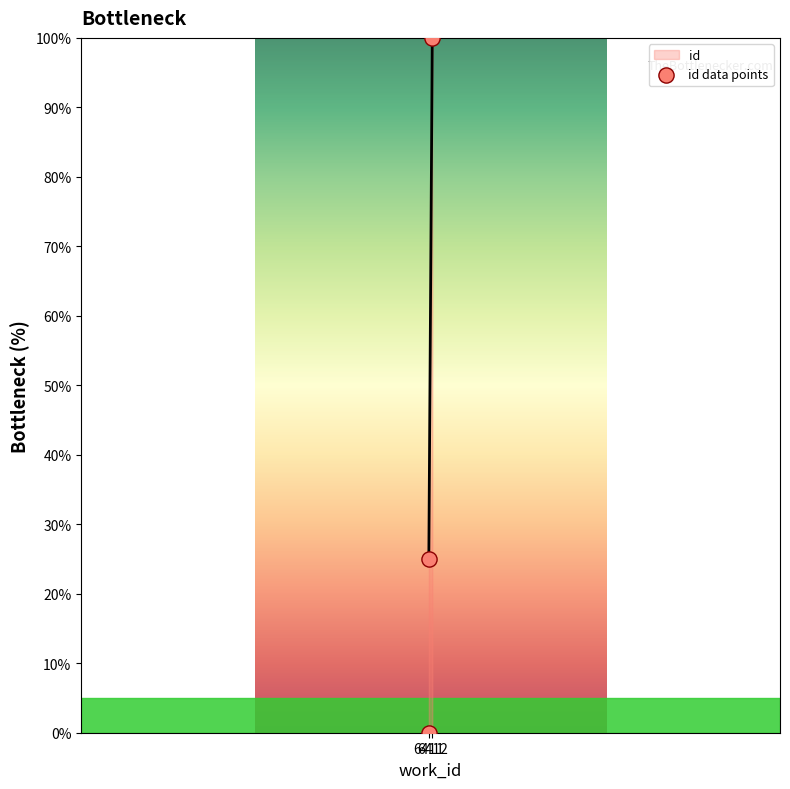

What is the change in value from 6411 to 6412?

+75